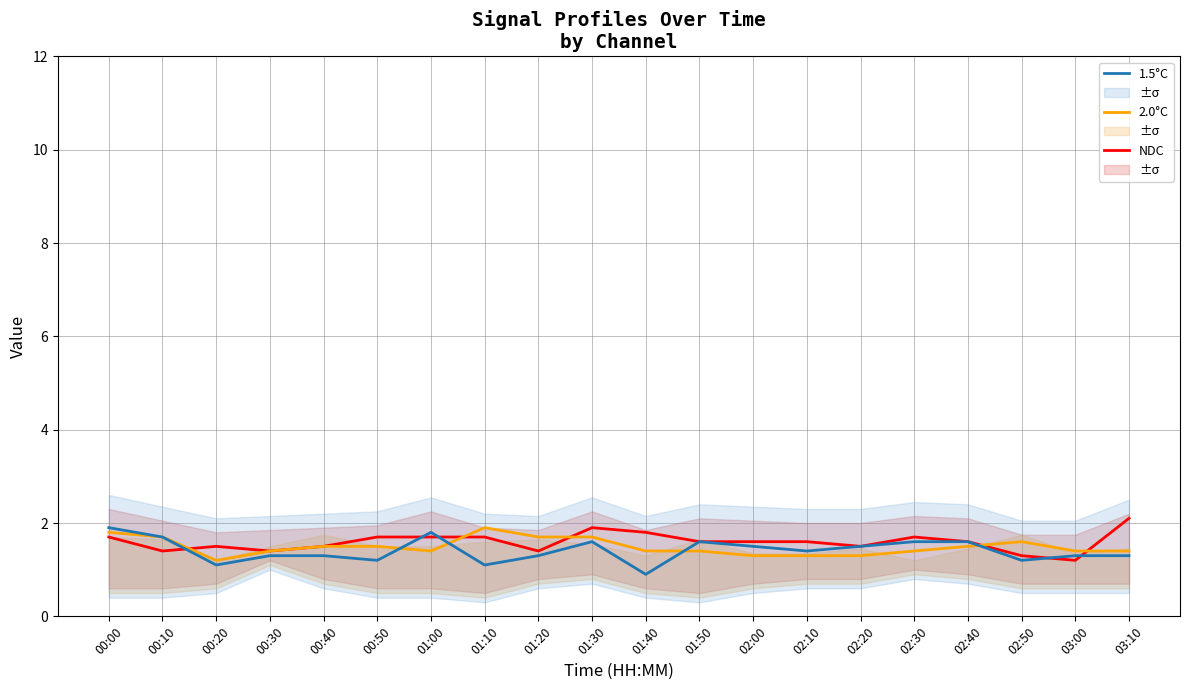

What are all the series names shown in the legend?

NDC, 2.0°C, 1.5°C